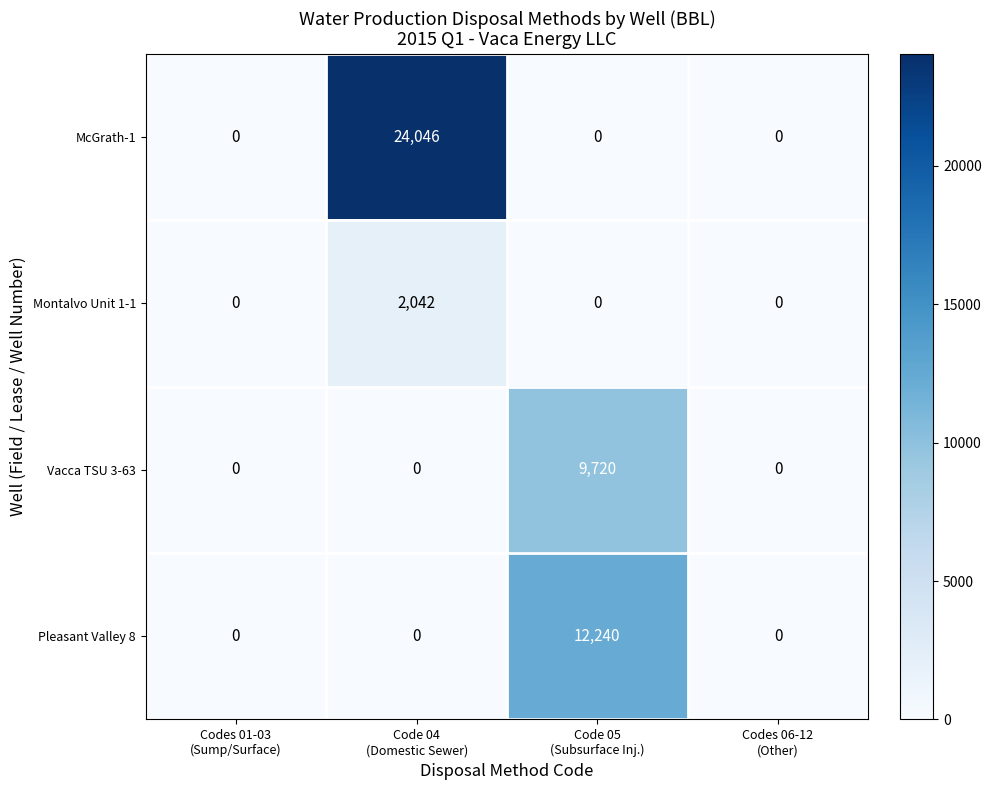

Which series has the largest range (max minus min)?

McGrath-1